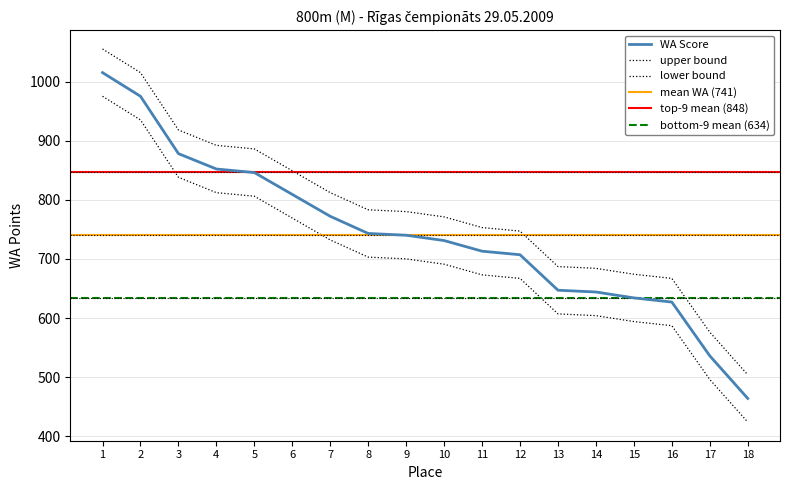

What is the value of the 15th point from the left?

634